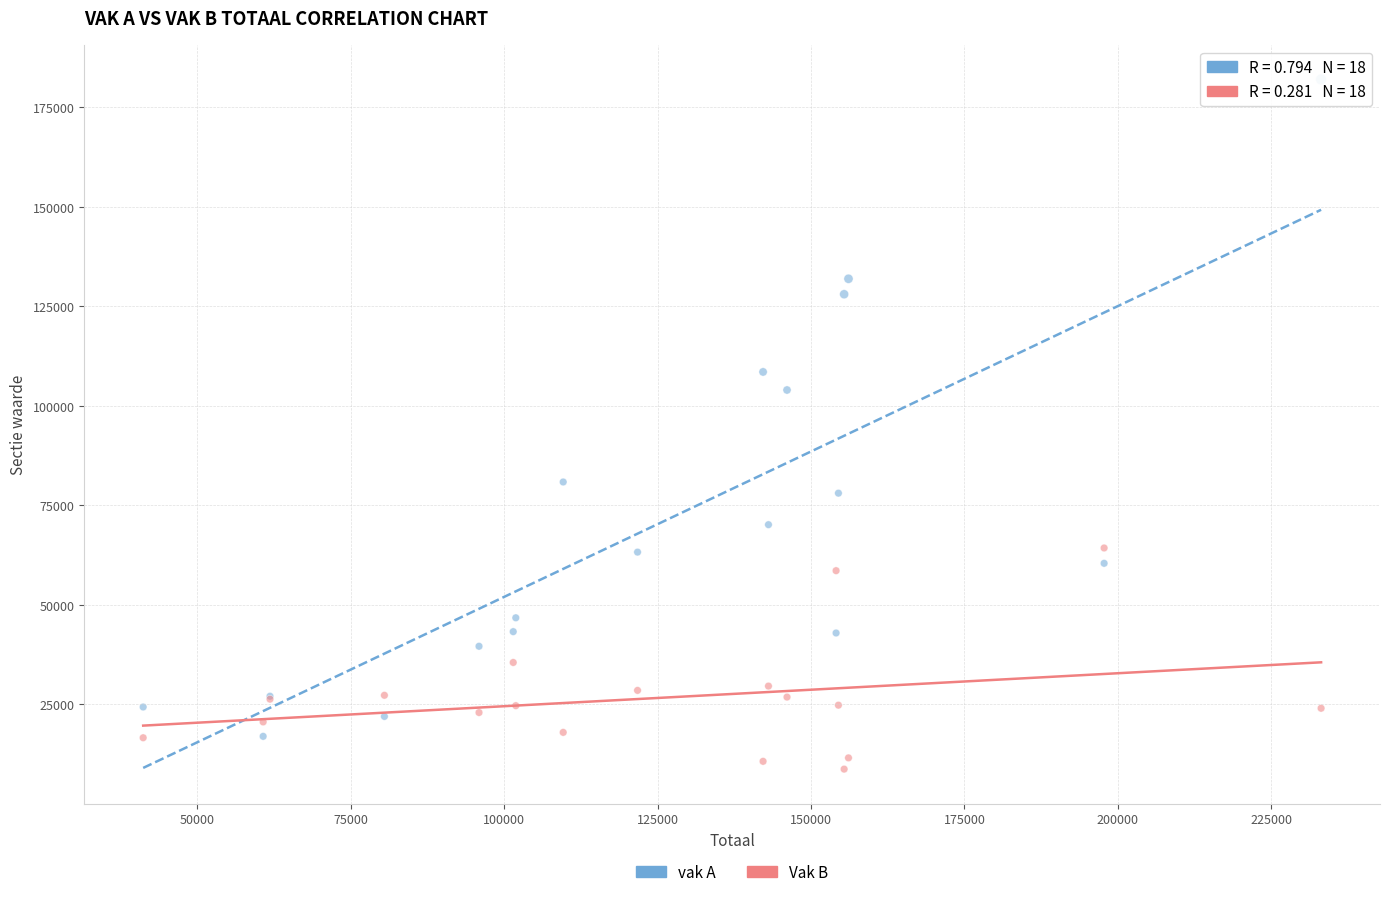

In the vak A series, what Y value is closest to 99478?

103974